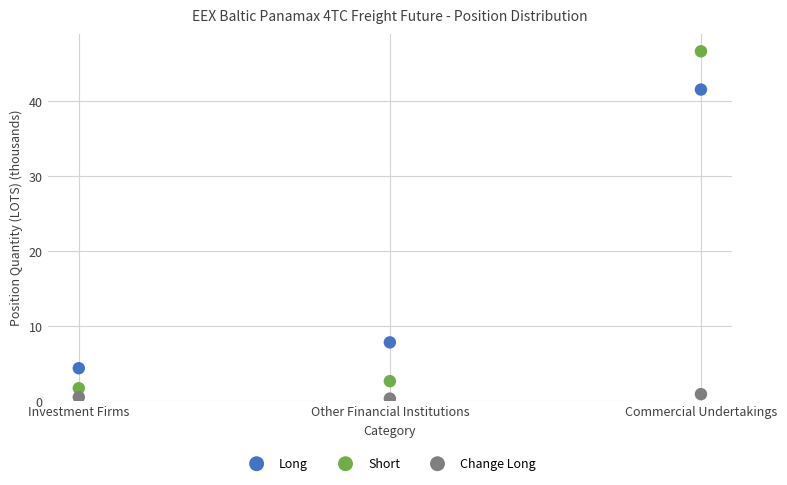

Across all series, what Y value is closest to 23?

7.8